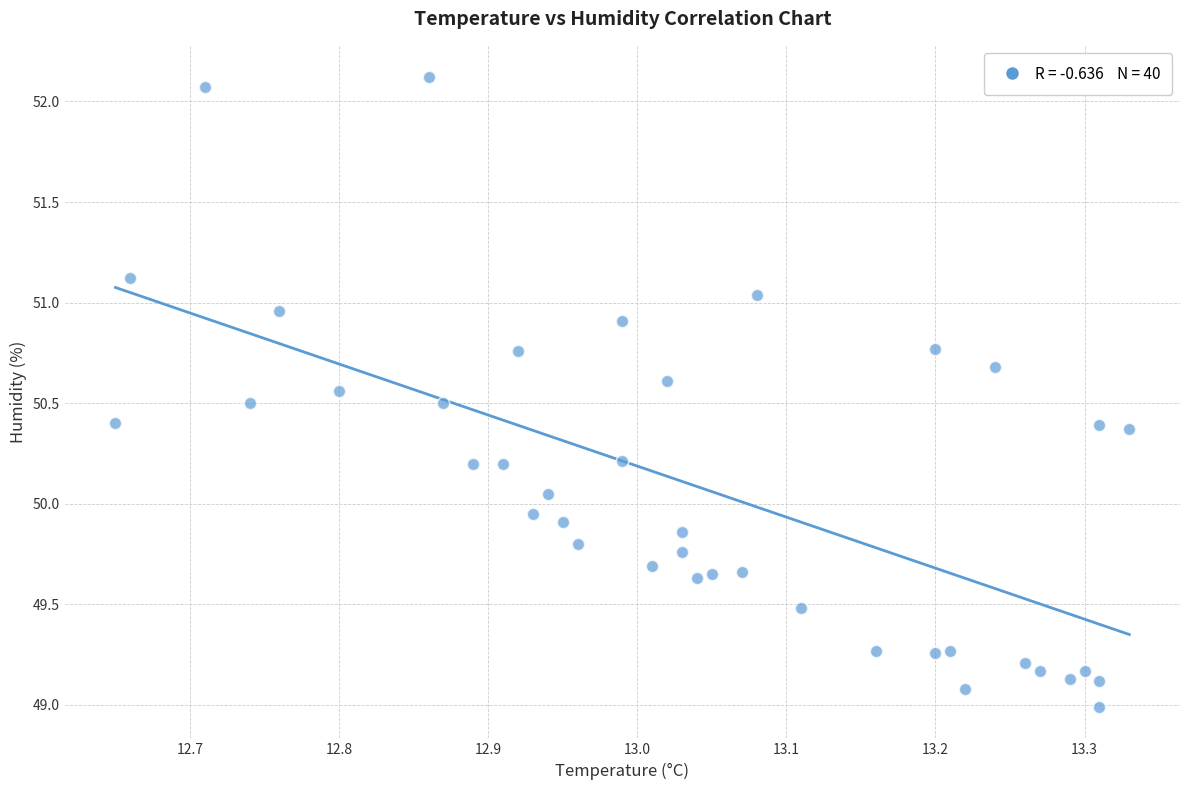

What is the range of X values (max minus min)?

0.7